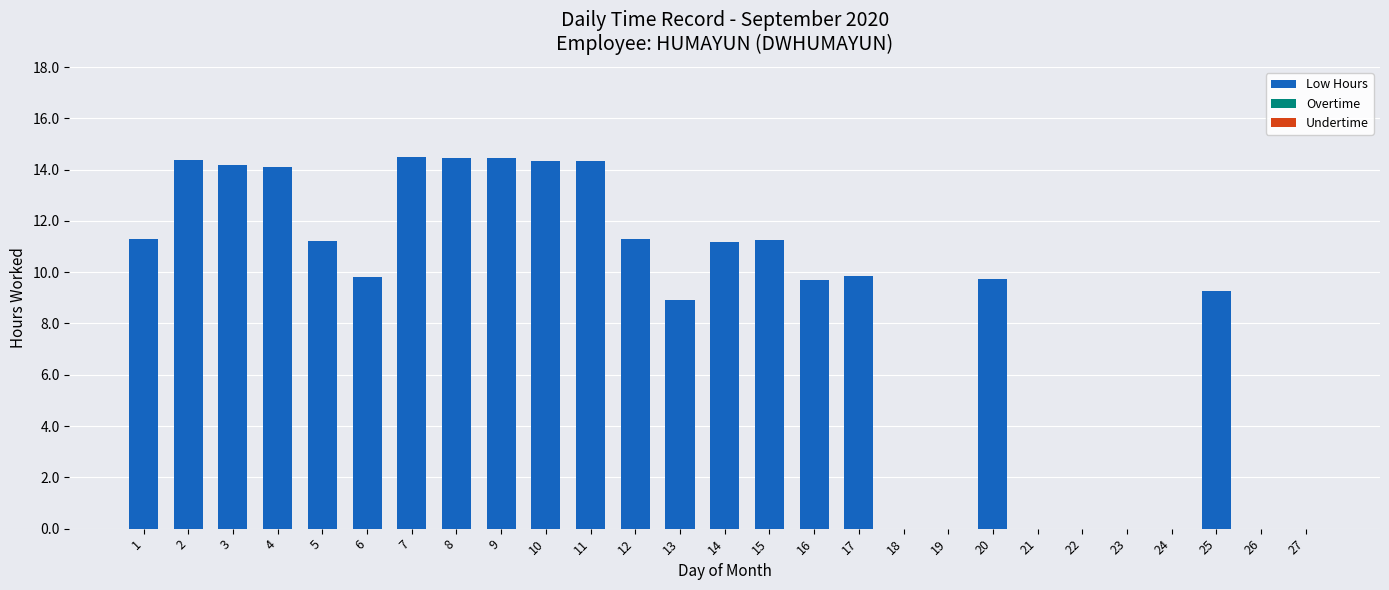

What is the sum of the values at 17 and 27?

9.9